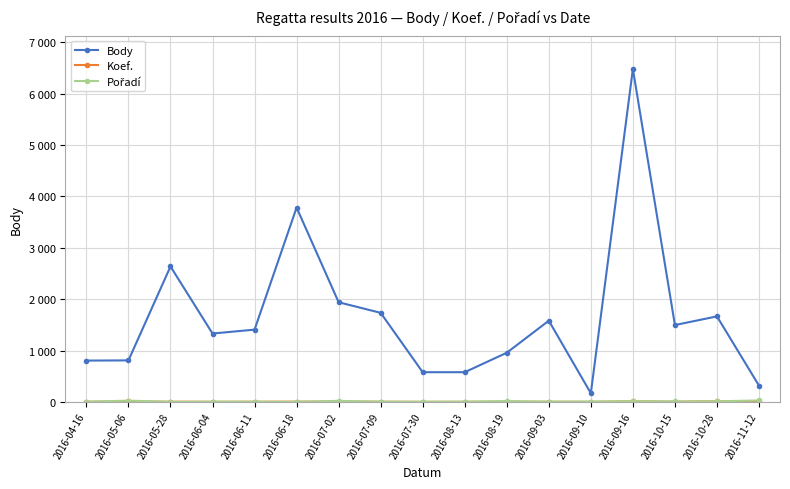

Is this an area chart (filled region under the line)?

No